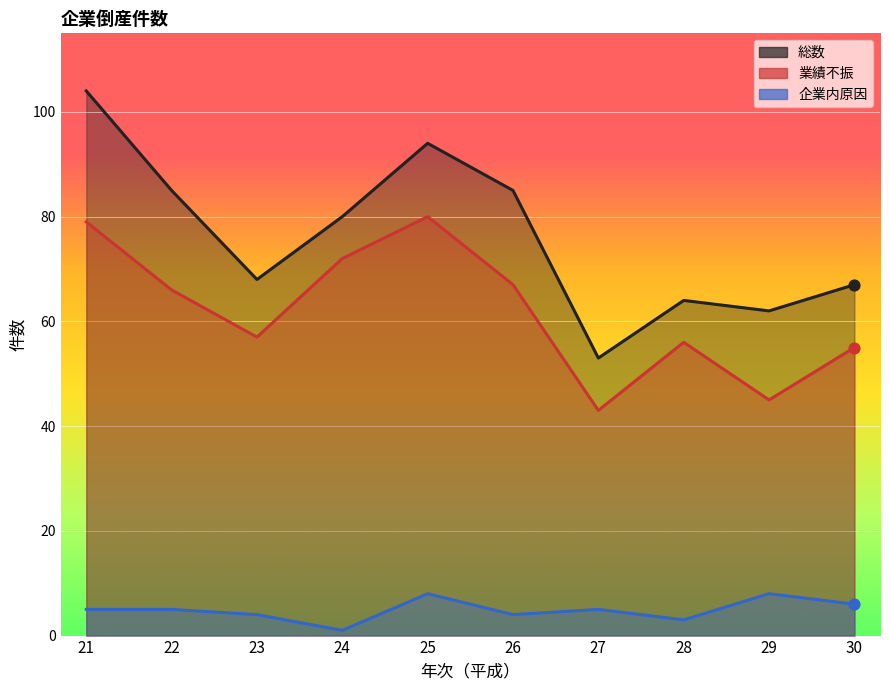

At how many categories does at least one series exceed 87?

2